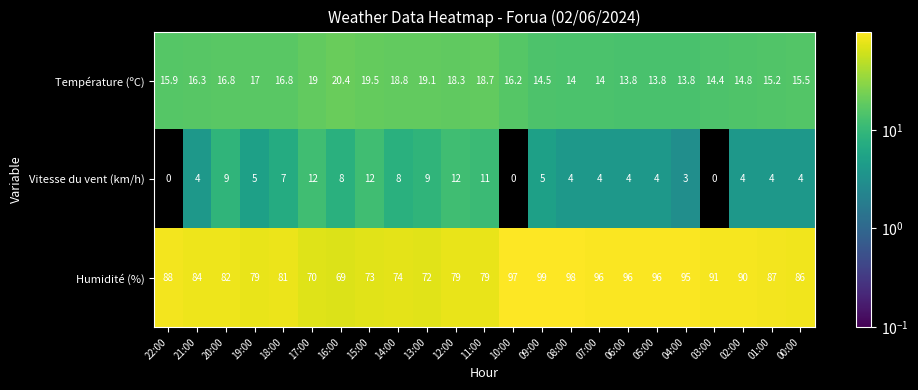

Count the number of categories in the chart.

23